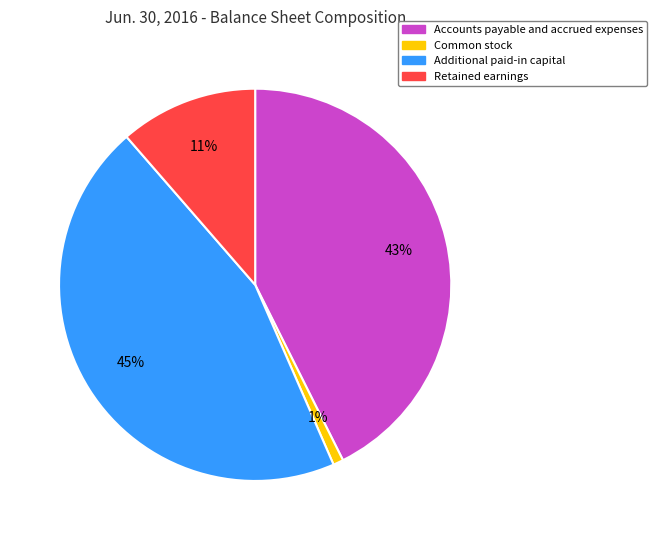

Rank the categories by value from lowest to highest.

Common stock, Retained earnings, Accounts payable and accrued expenses, Additional paid-in capital